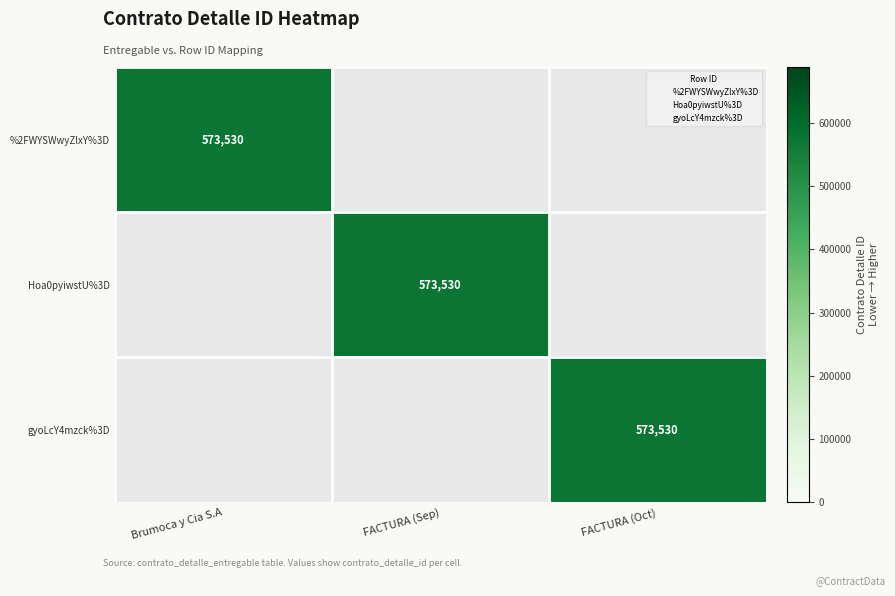

Which series has the largest total across all categories?

%2FWYSWwyZlxY%3D